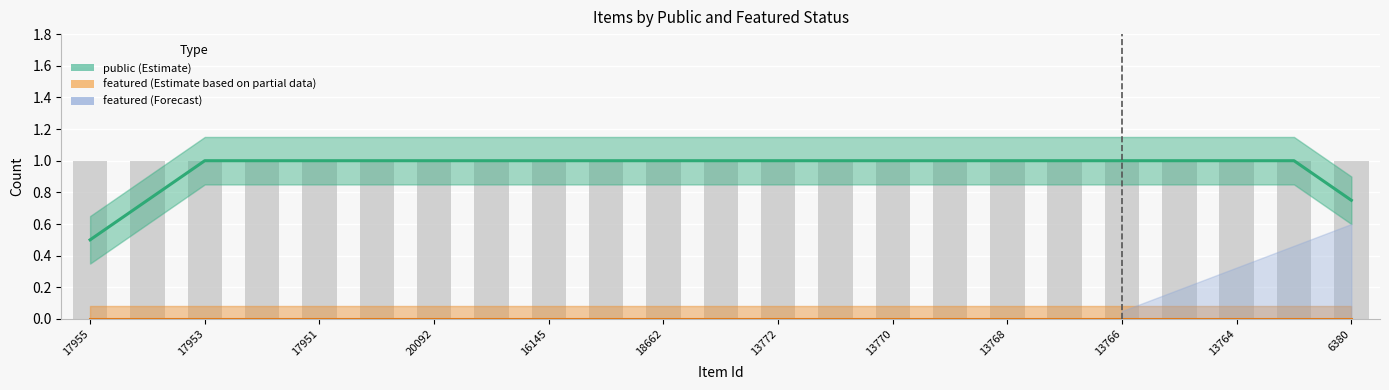

Rank the series at 18662 from lowest to highest value.

featured (Estimate based on partial data), public (Estimate)